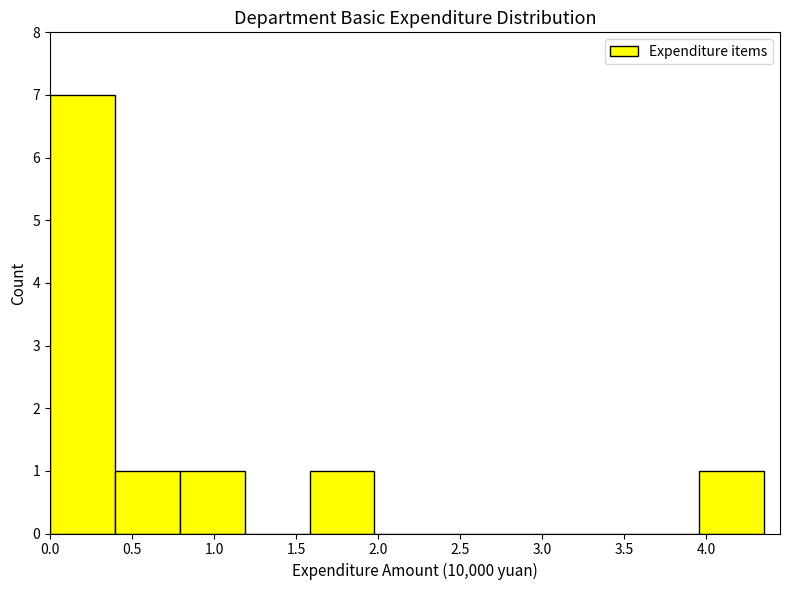

Reading left to right, transcribe this chart: for each bar, give the range it covers on the x-axis and its height. Neither the bar edges nor the heights are printed on the chart, so give them approximately, as read against the axes.

0.00 to 0.40: 7
0.40 to 0.80: 1
0.80 to 1.20: 1
1.20 to 1.60: 0
1.60 to 2.00: 1
2.00 to 2.35: 0
2.35 to 2.75: 0
2.75 to 3.15: 0
3.15 to 3.55: 0
3.55 to 3.95: 0
3.95 to 4.35: 1